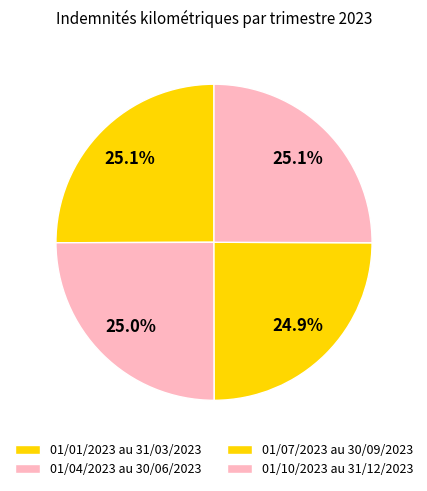

Count the number of slices in the pie.

4